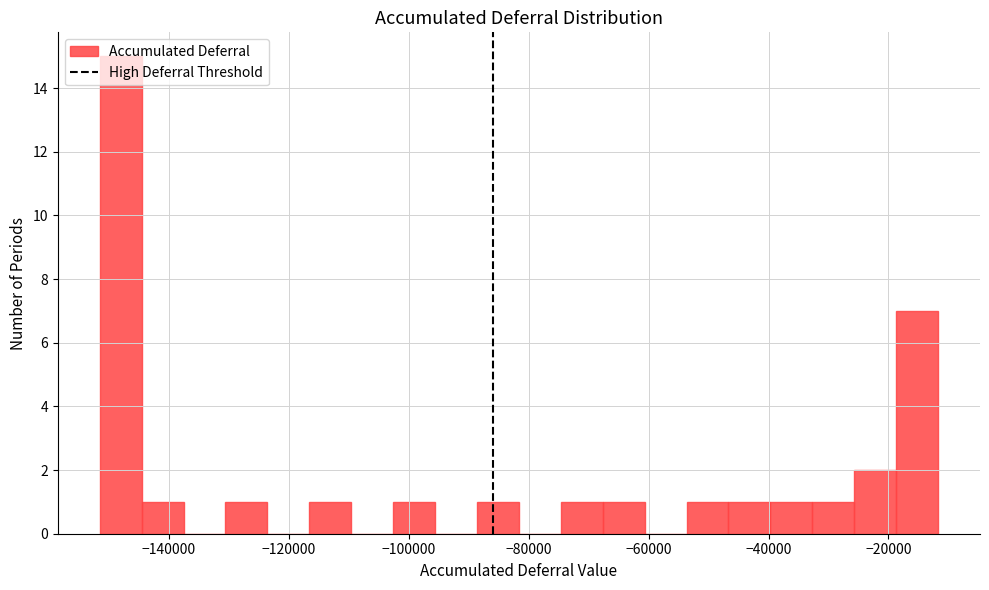

Around what value on the x-axis is the tallest bar? Give the approximate position of its centre, as read against the axis.

-148000